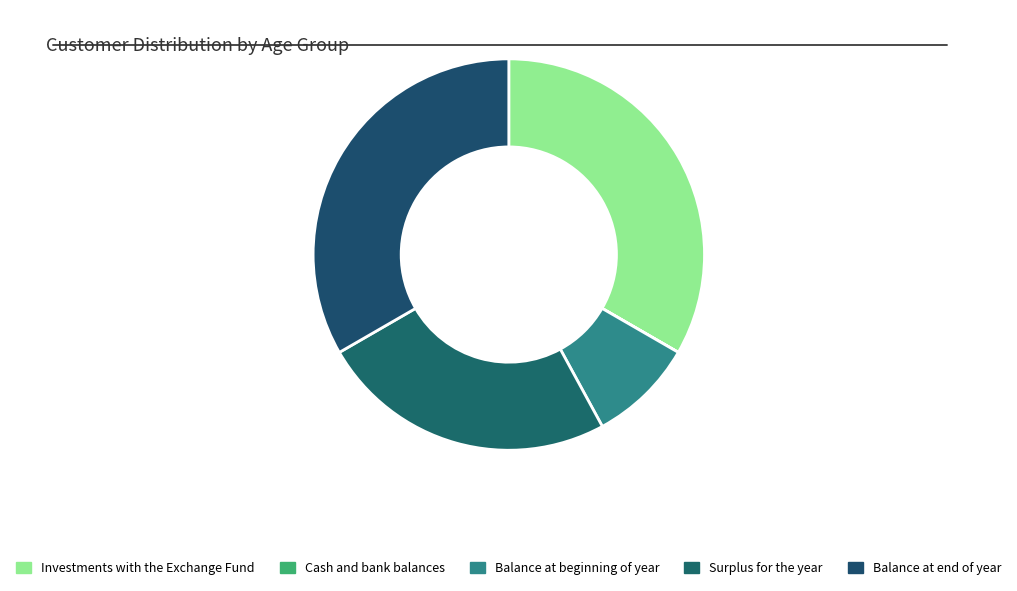

Is there a majority slice in this chart?

No